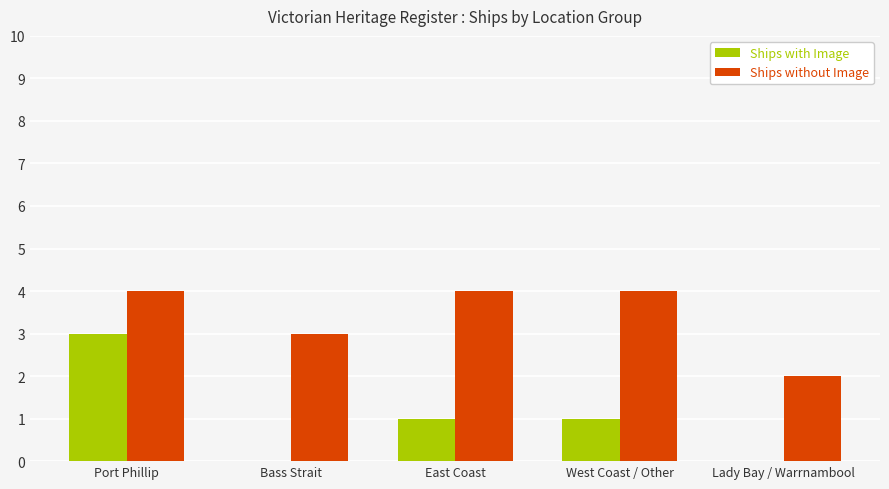

True or false: Ships with Image has a value of 1 at East Coast.

True